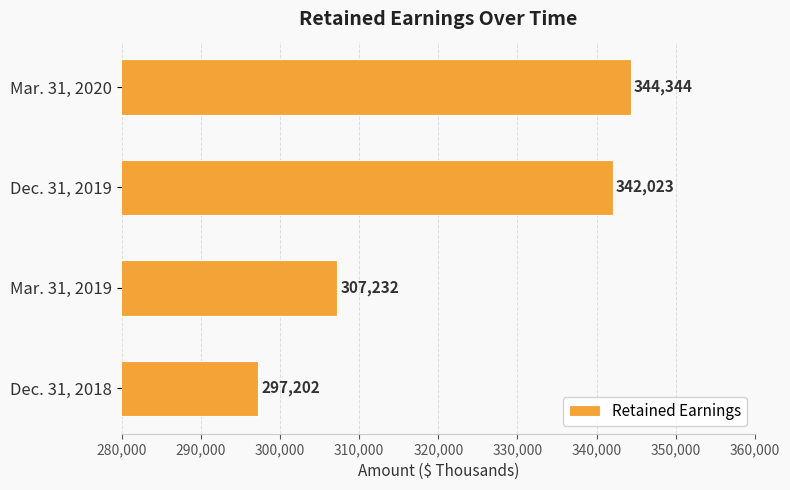

How many categories are shown in the chart?

4